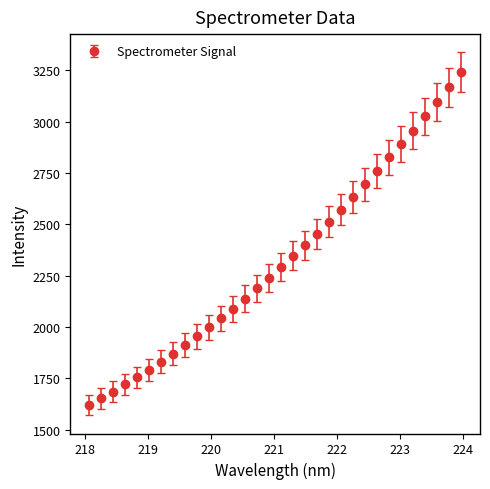

What is the difference between the maximum and minimum values?

1622.2